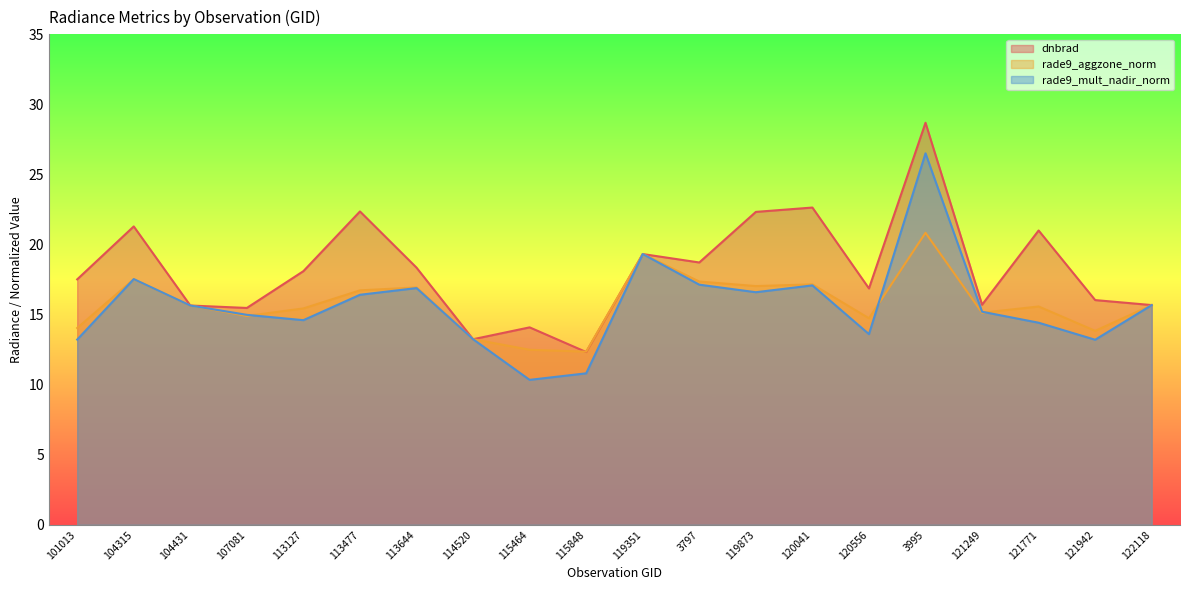

In rade9_mult_nadir_norm, how many points are higher than both neighbors (excluding endpoints)?

5